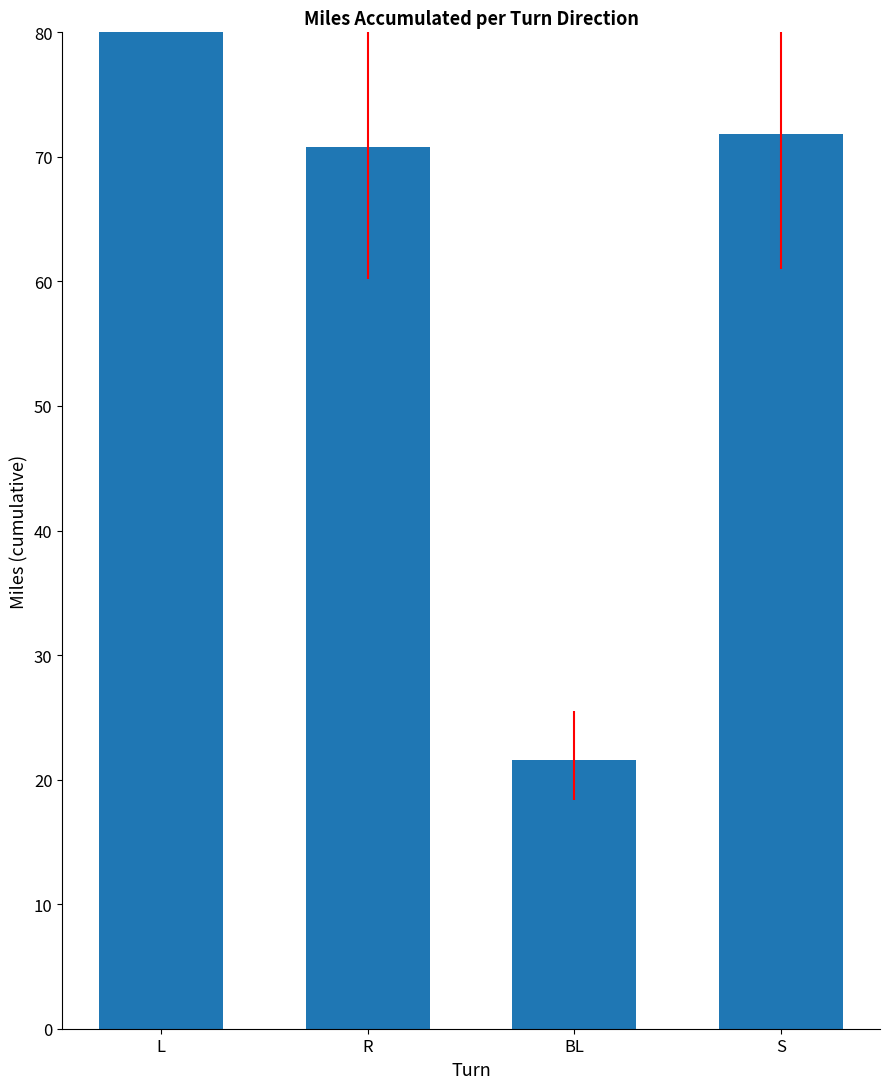

Are the bars grouped side by side (vs. stacked)?

No